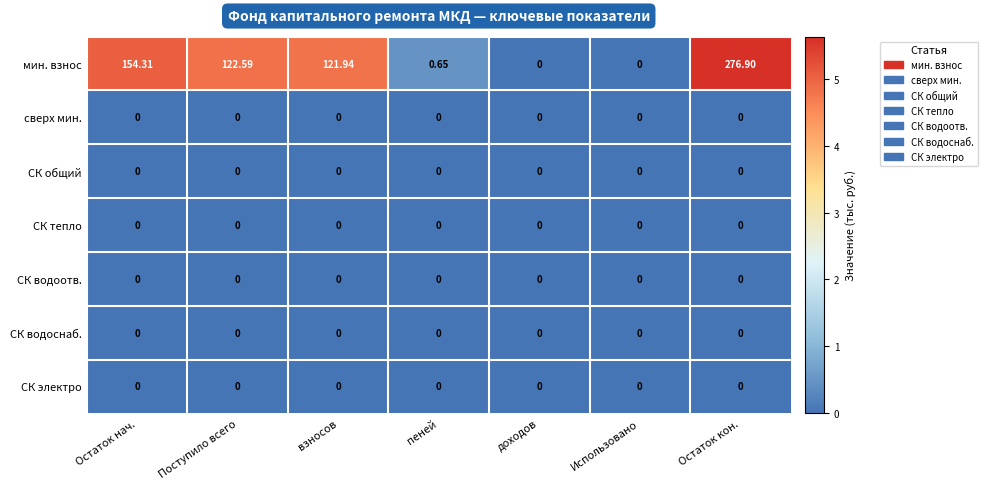

Is the value of мин. взнос at пеней greater than the value of СК водоотв. at Поступило всего?

Yes